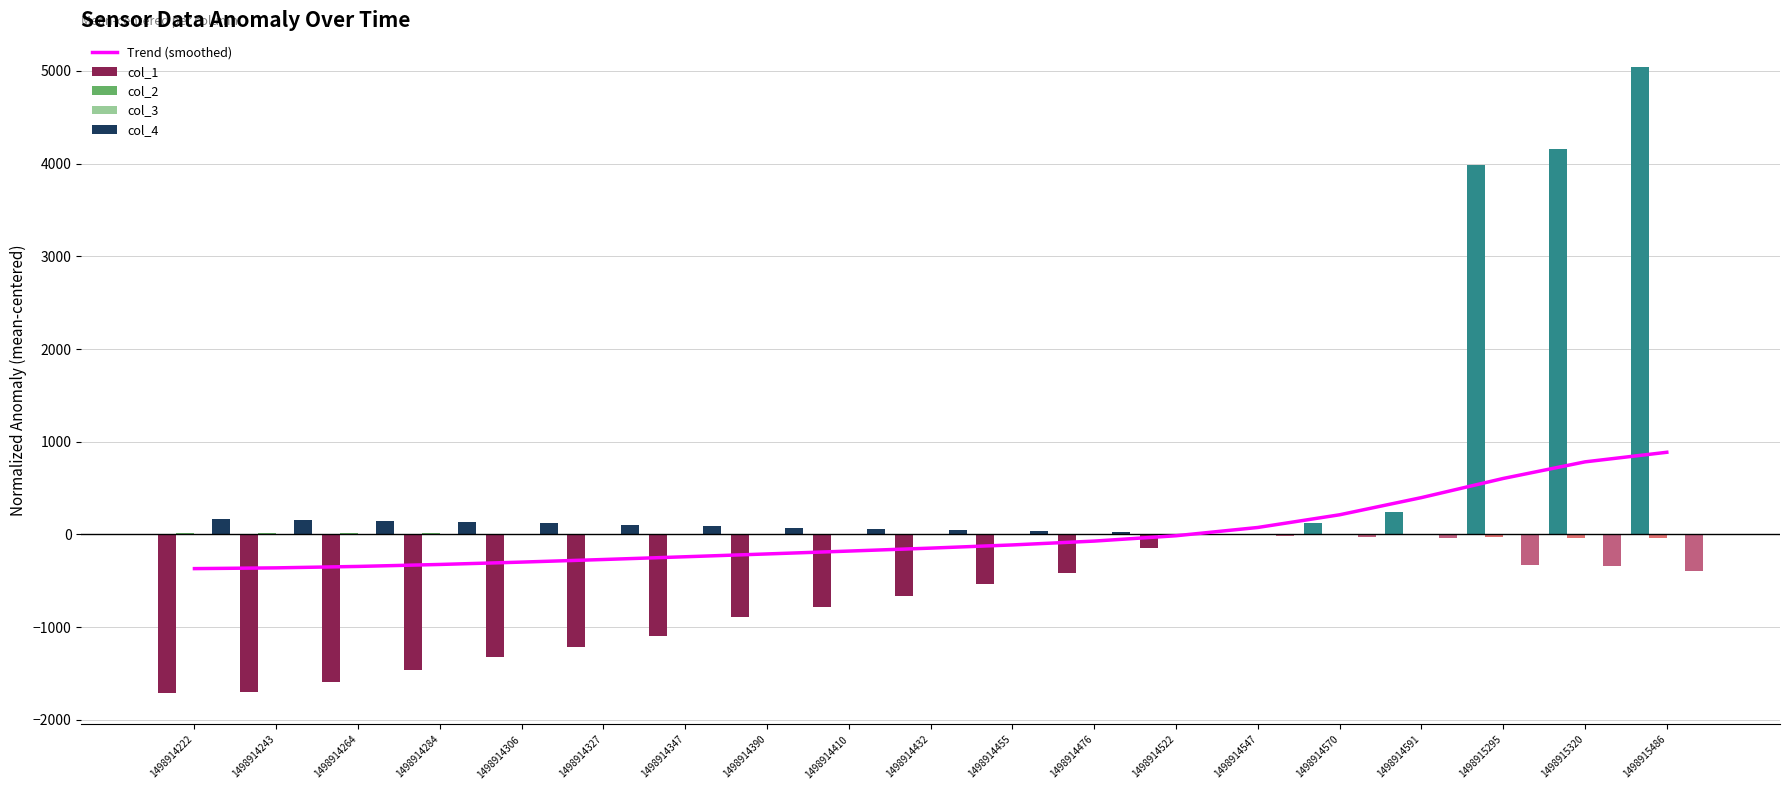

How many categories are shown in the chart?

19